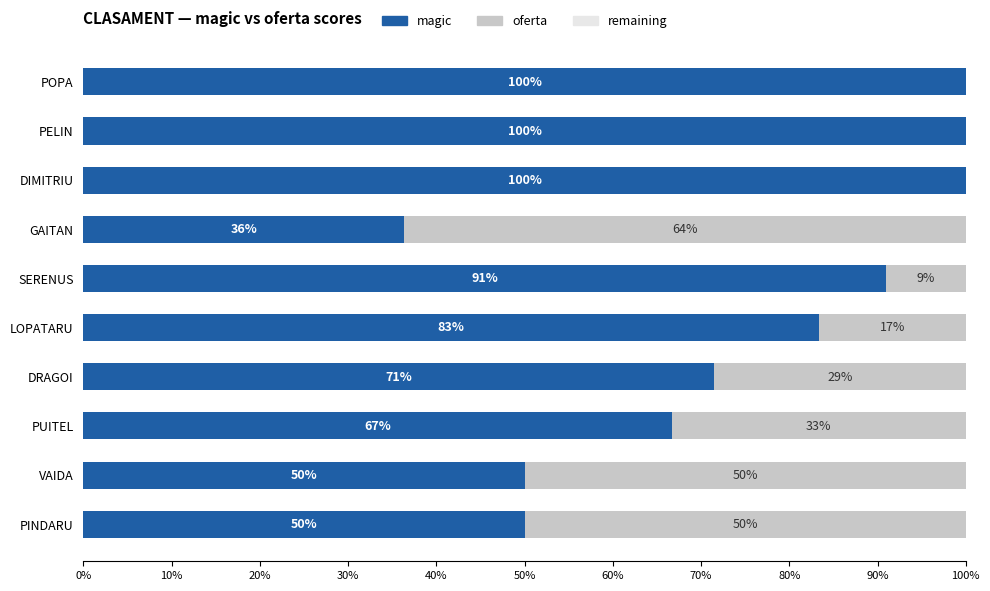

True or false: magic has a value of 66.7 at PUITEL.

True